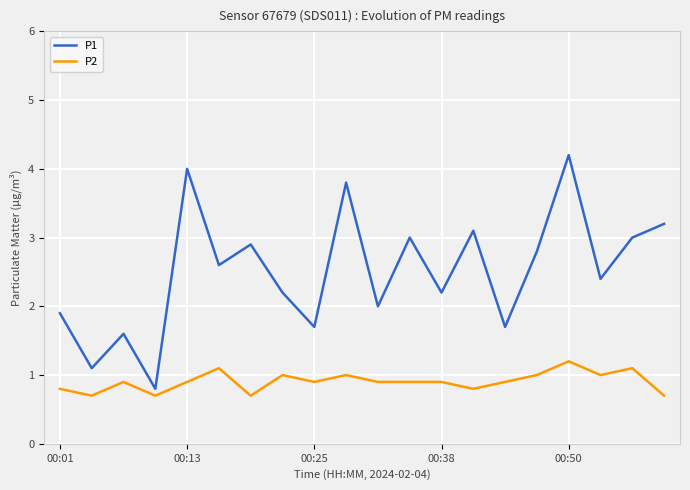

What is the difference between the maximum and minimum values in the P1 series?

3.4